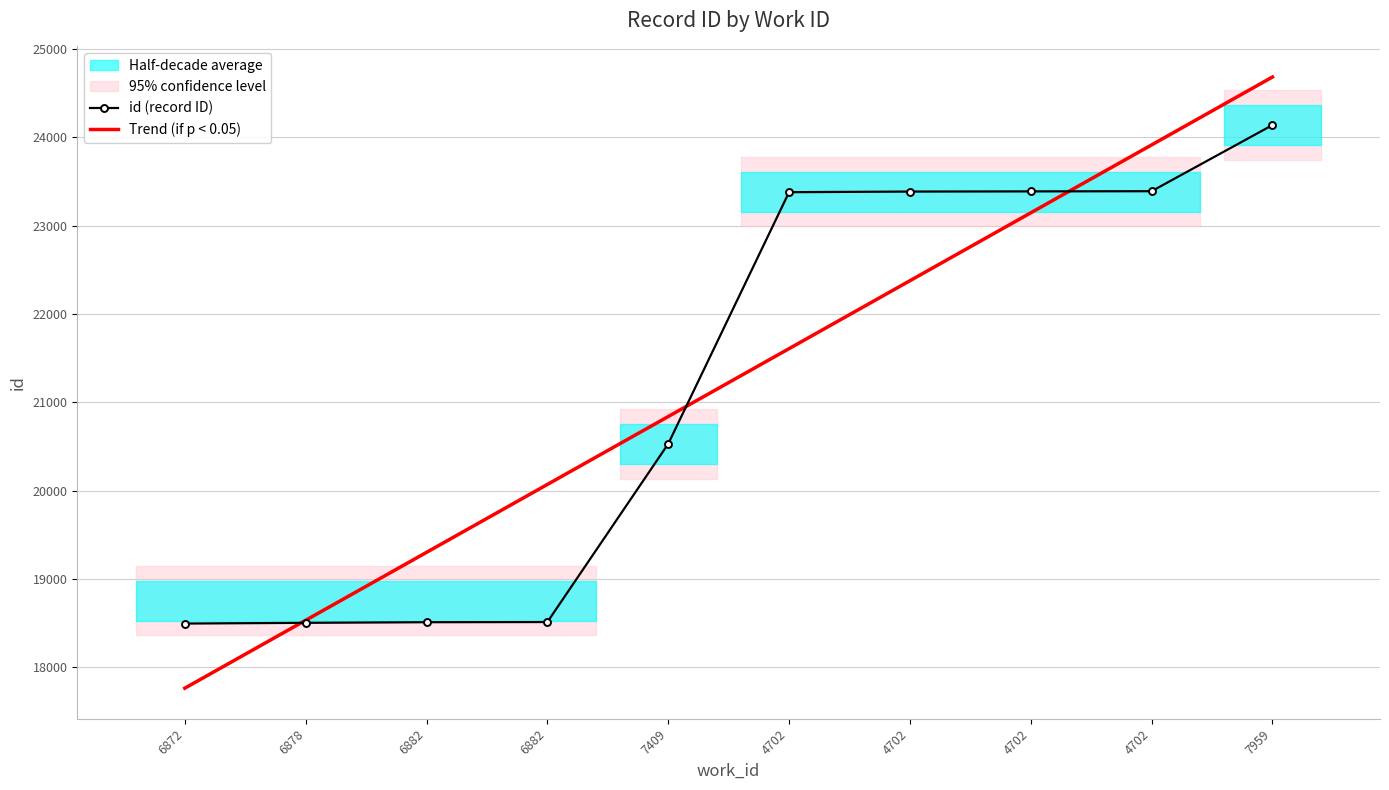

Rank the categories by Trend (if p < 0.05) value from highest to lowest.

7959, 4702, 4702, 4702, 4702, 7409, 6882, 6882, 6878, 6872